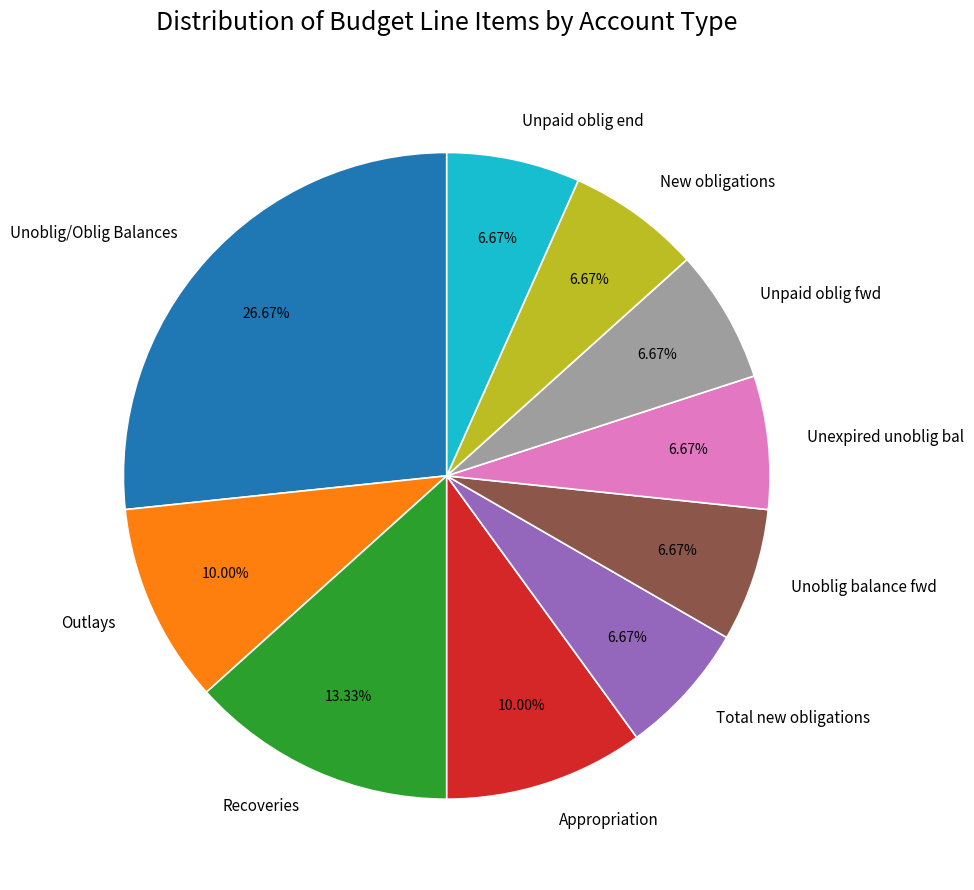

Approximately how many times larger is the value at Appropriation compared to Outlays?

1.0